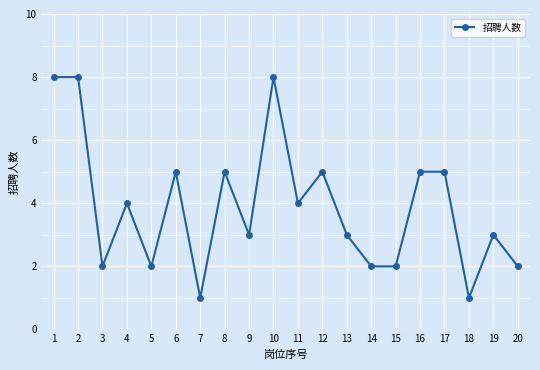

How many lines are shown in the chart?

1